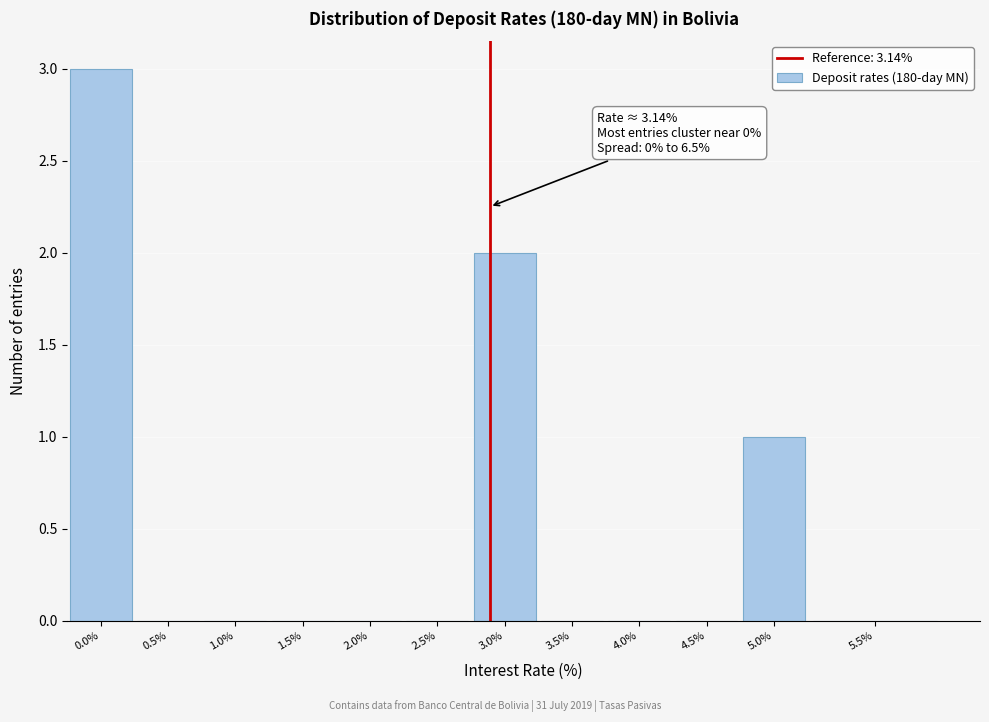

Reading right to left, extract all data points from this chart.

5.5%=0	5.0%=1	4.5%=0	4.0%=0	3.5%=0	3.0%=2	2.5%=0	2.0%=0	1.5%=0	1.0%=0	0.5%=0	0.0%=3